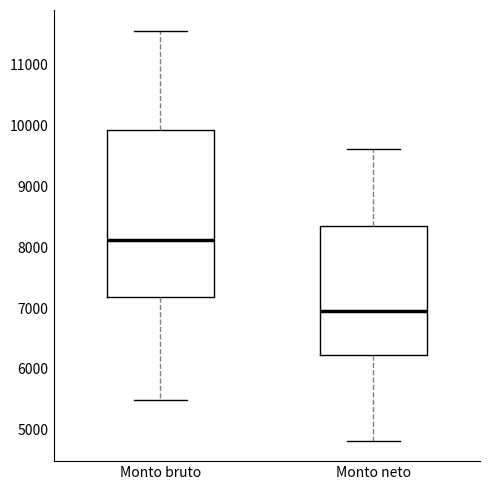

Reading left to right, read every box against the y-axis: the position of its median line, the range the box covers, and the ends of its whiskers. The values are not printed on the chart, so give them approximately, as read against the axis.

Monto bruto: median 8100, box 7200 to 9900, whiskers 5500 to 11600
Monto neto: median 6900, box 6200 to 8300, whiskers 4800 to 9600